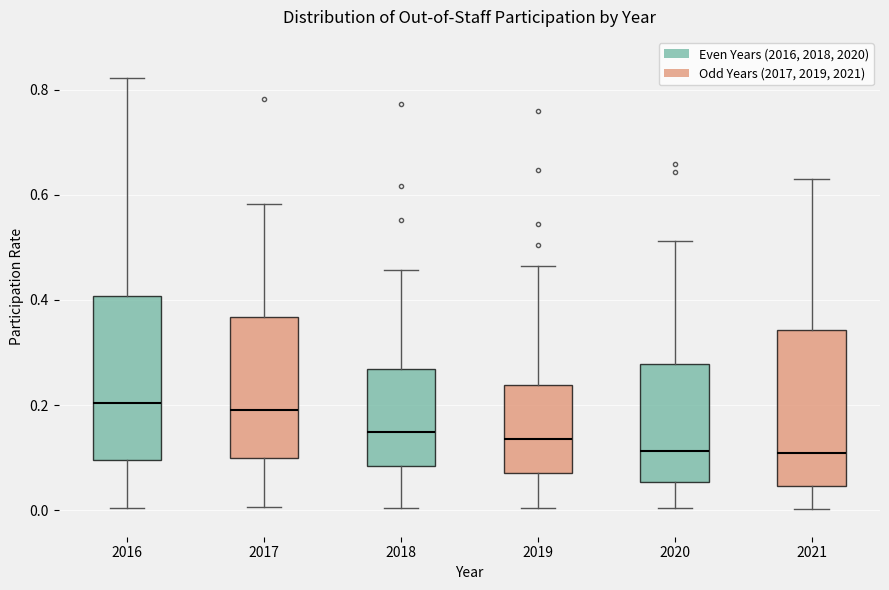

Reading left to right, read every box against the y-axis: the position of its median line, the range the box covers, and the ends of its whiskers. The values are not printed on the chart, so give them approximately, as read against the axis.

2016: median 0.20, box 0.10 to 0.40, whiskers 0.00 to 0.82
2017: median 0.20, box 0.10 to 0.36, whiskers 0.00 to 0.58
2018: median 0.14, box 0.08 to 0.26, whiskers 0.00 to 0.46
2019: median 0.14, box 0.08 to 0.24, whiskers 0.00 to 0.46
2020: median 0.12, box 0.06 to 0.28, whiskers 0.00 to 0.52
2021: median 0.10, box 0.04 to 0.34, whiskers 0.00 to 0.62